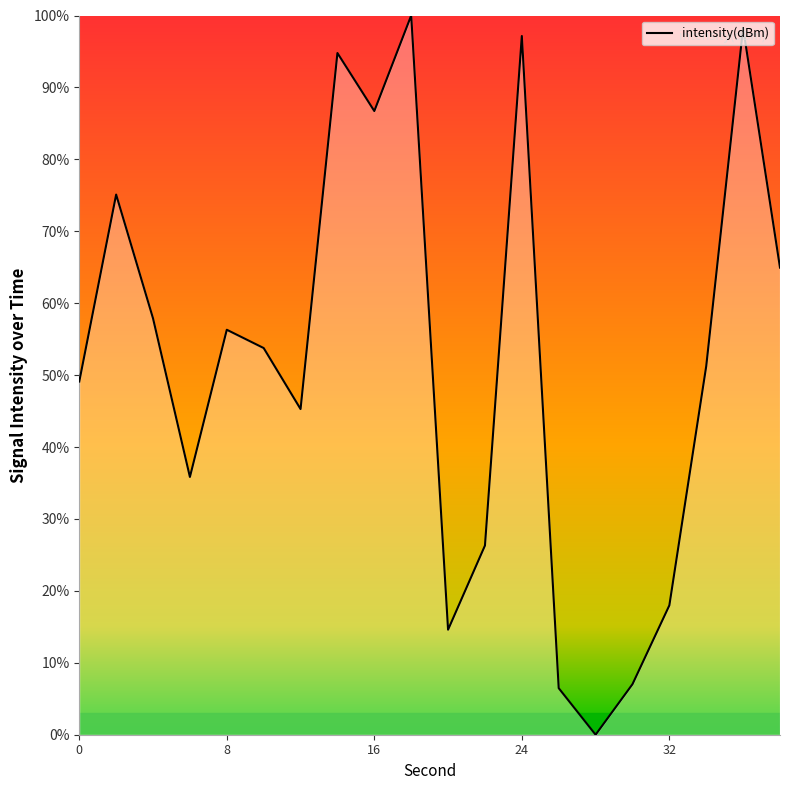

What is the greatest value displayed?

100.0